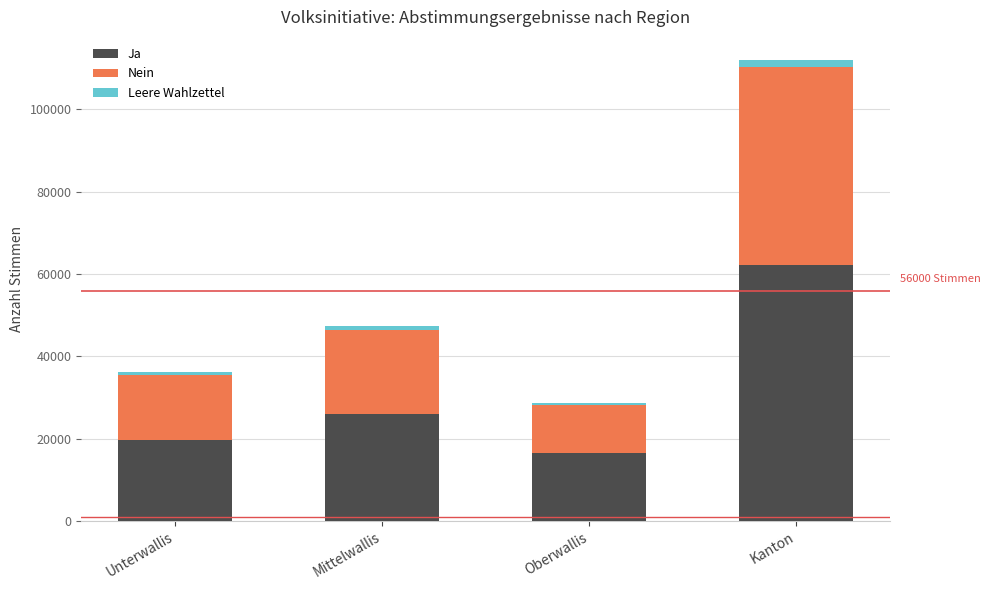

The value of Ja at Unterwallis is 8220. True or false?

False